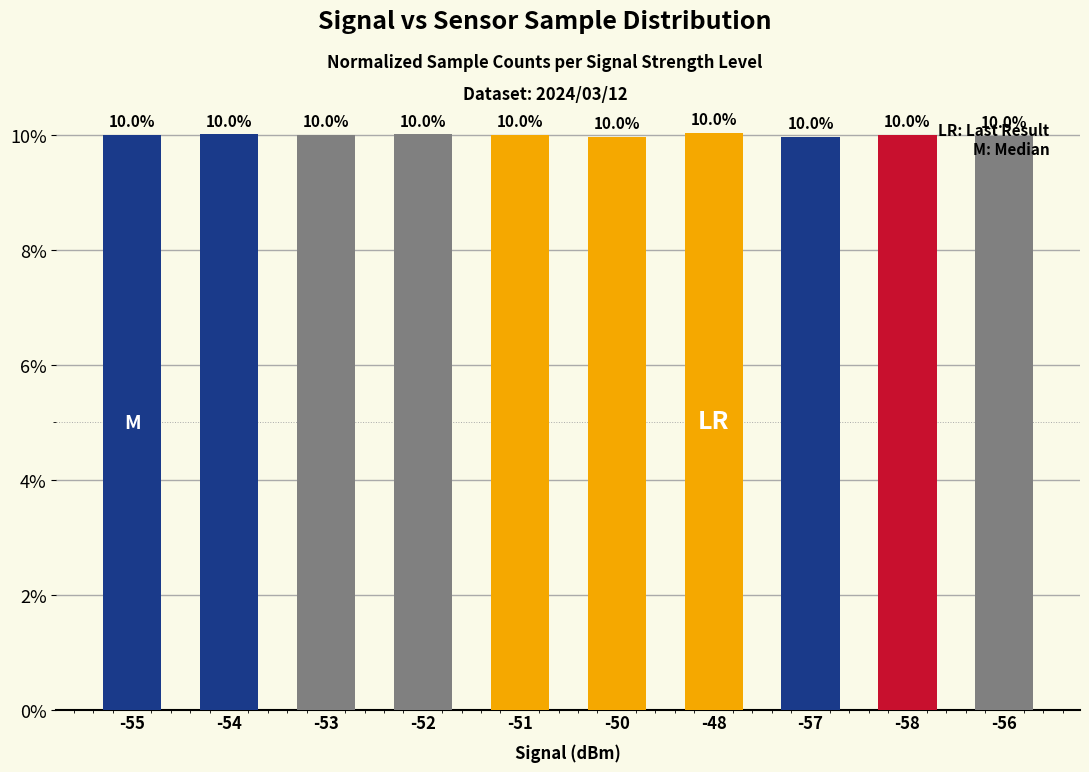

Between -55 and -56, which is larger?

-55